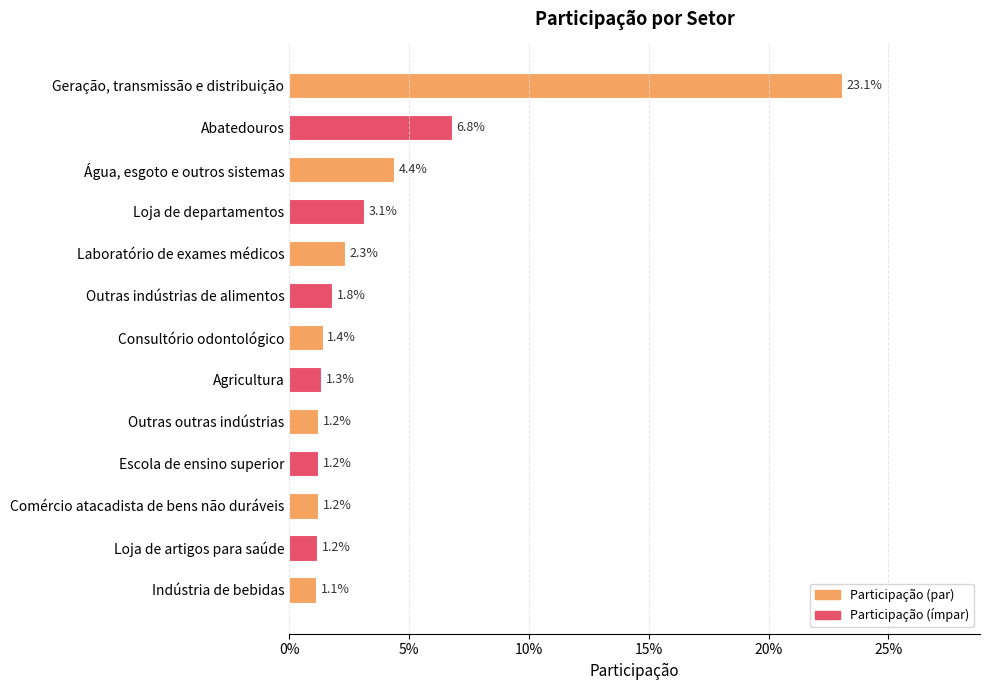

True or false: the data shows 0.0 at Loja de artigos para saúde.

False